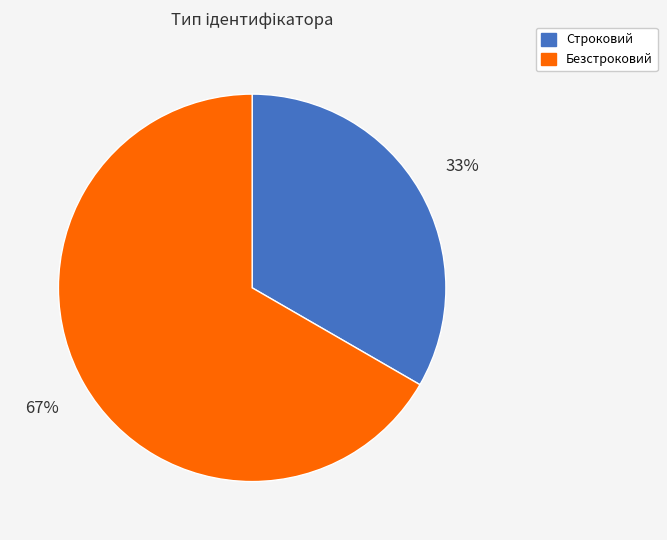

To the nearest percent, what portion does Строковий represent?

33%